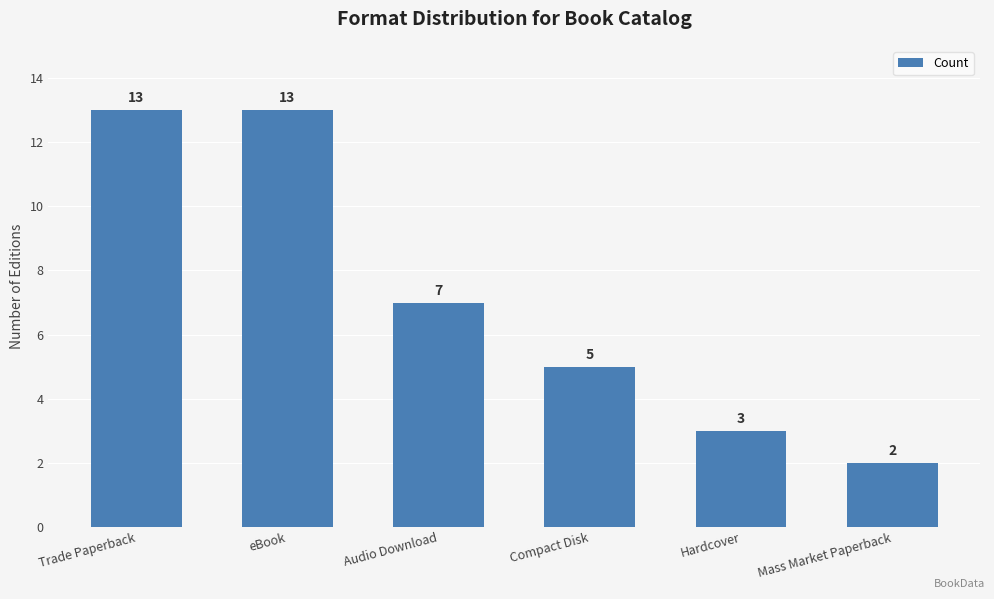

How many values are below 7?

3